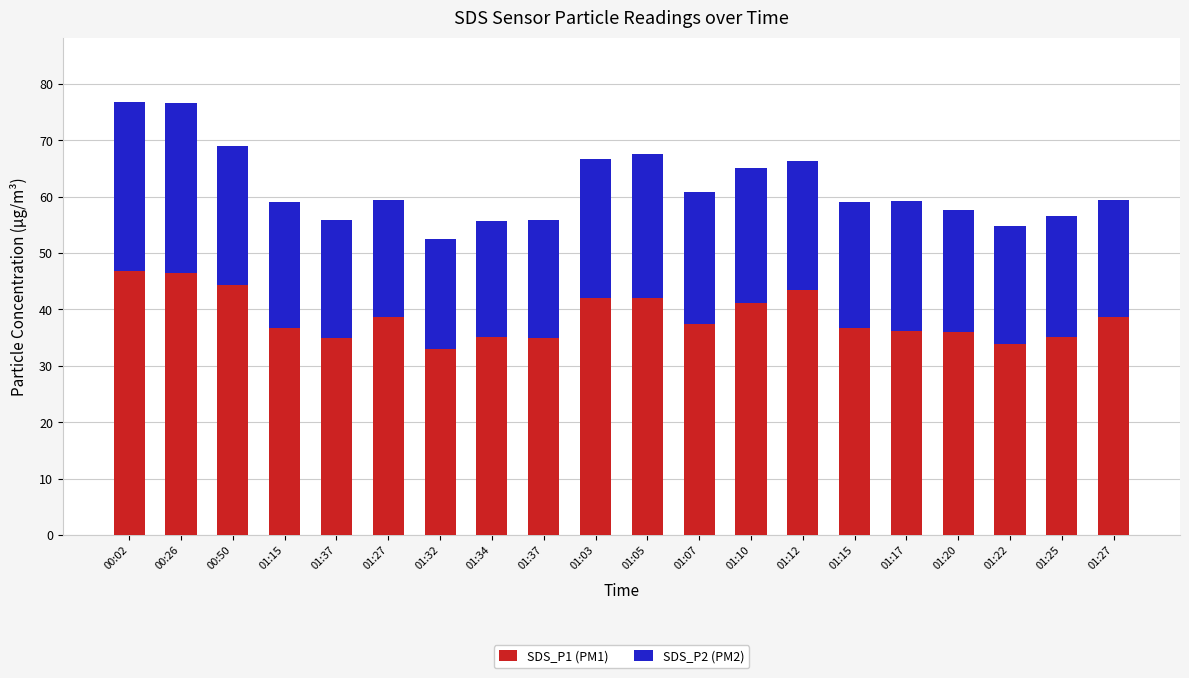

How many bars are there in total?

20